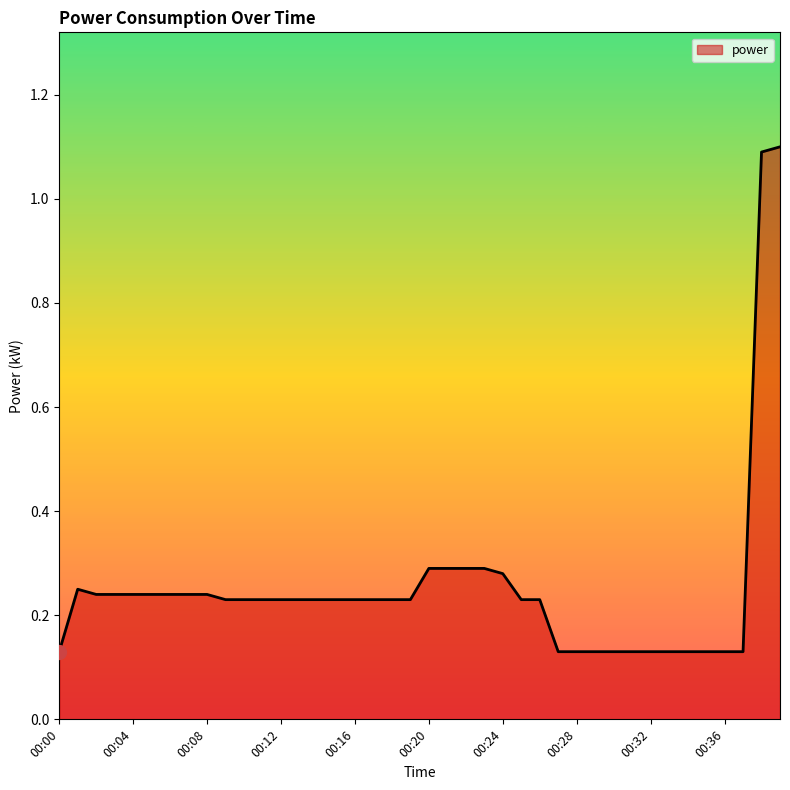

Reading left to right, transcribe all the data shown in this chart.

0.1	0.2	0.2	0.2	0.2	0.2	0.2	0.2	0.2	0.2	0.2	0.2	0.2	0.2	0.2	0.2	0.2	0.2	0.2	0.2	0.3	0.3	0.3	0.3	0.3	0.2	0.2	0.1	0.1	0.1	0.1	0.1	0.1	0.1	0.1	0.1	0.1	0.1	1.1	1.1